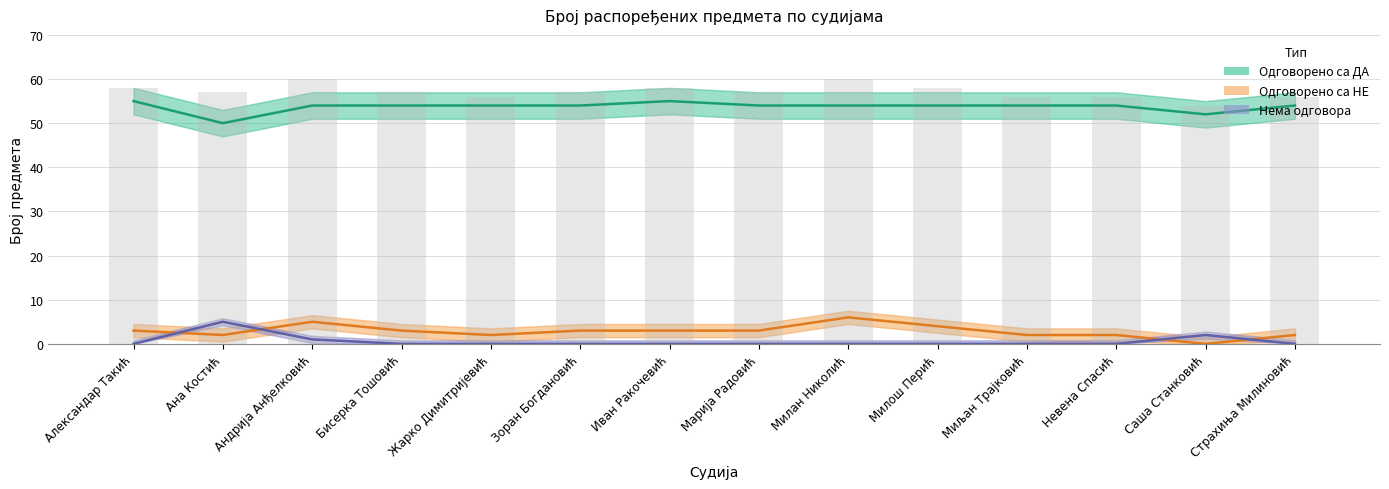

The value of Одговорено са НЕ at Саша Станковић is 0. True or false?

True